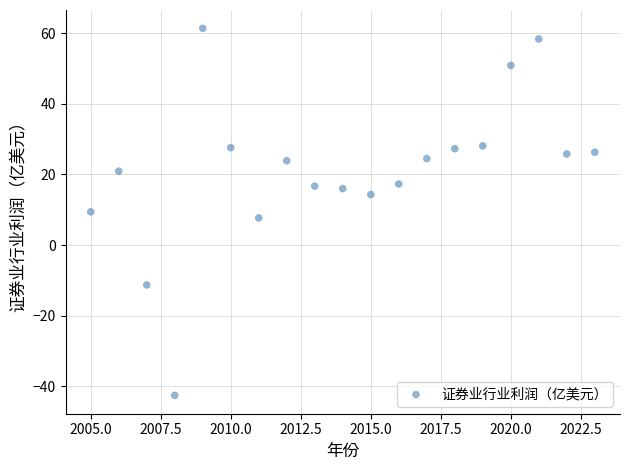

What is the range of Y values (max minus min)?

104.0